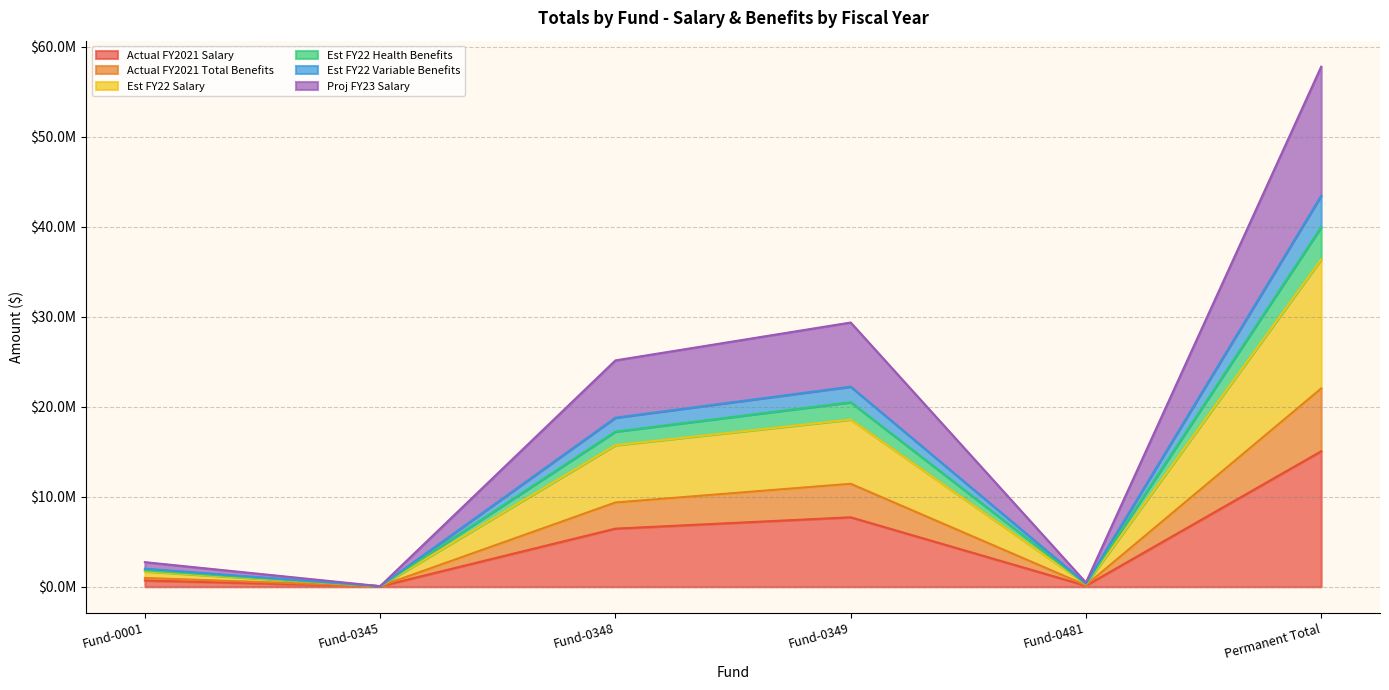

True or false: Est FY22 Health Benefits and Actual FY2021 Salary cross at least once.

False